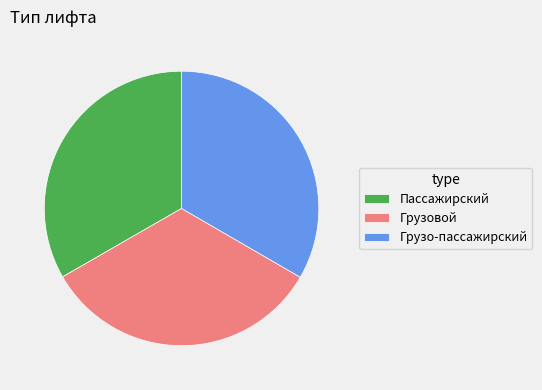

Is there a majority slice in this chart?

No